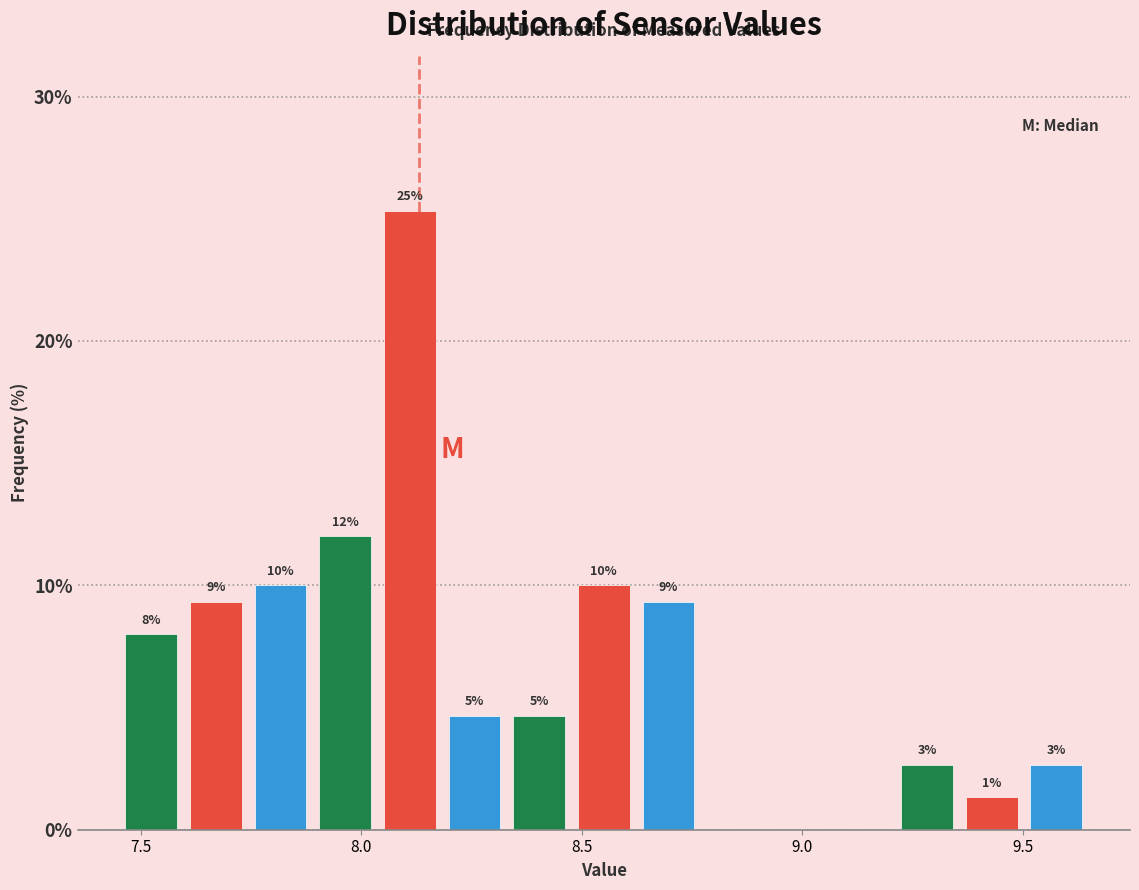

Read against the x-axis, roughly where is the centre of the tallest bar?

8.10